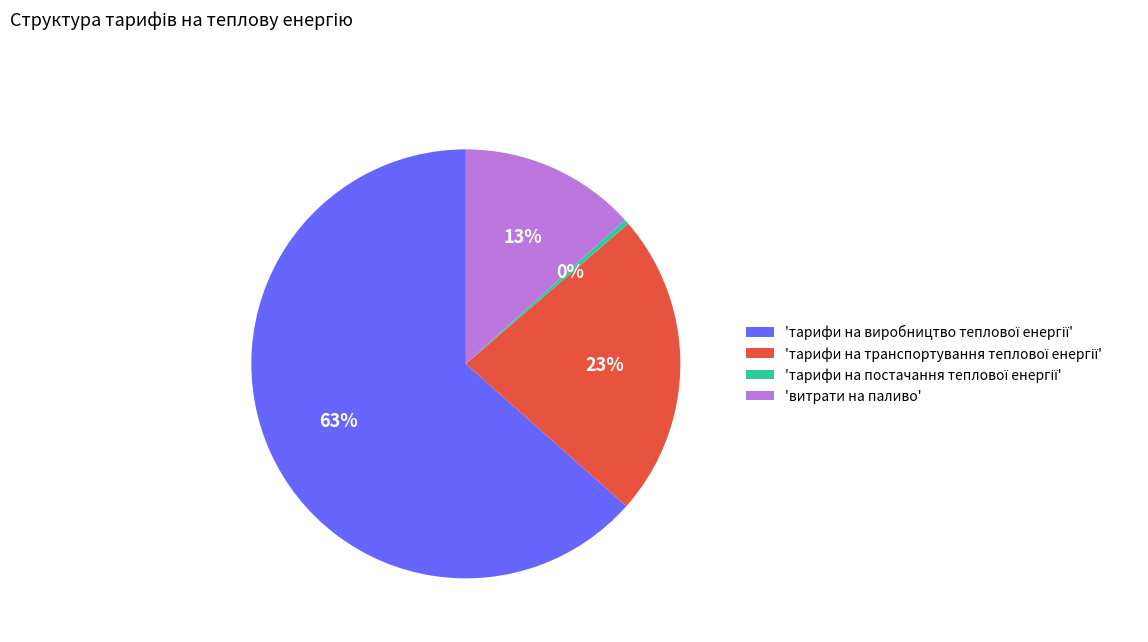

To the nearest percent, what is the average slice percentage?

25%